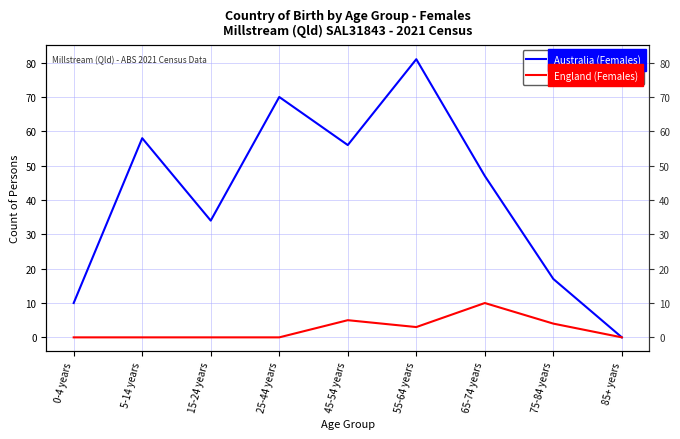

How many positive values does the Australia (Females) series have?

8